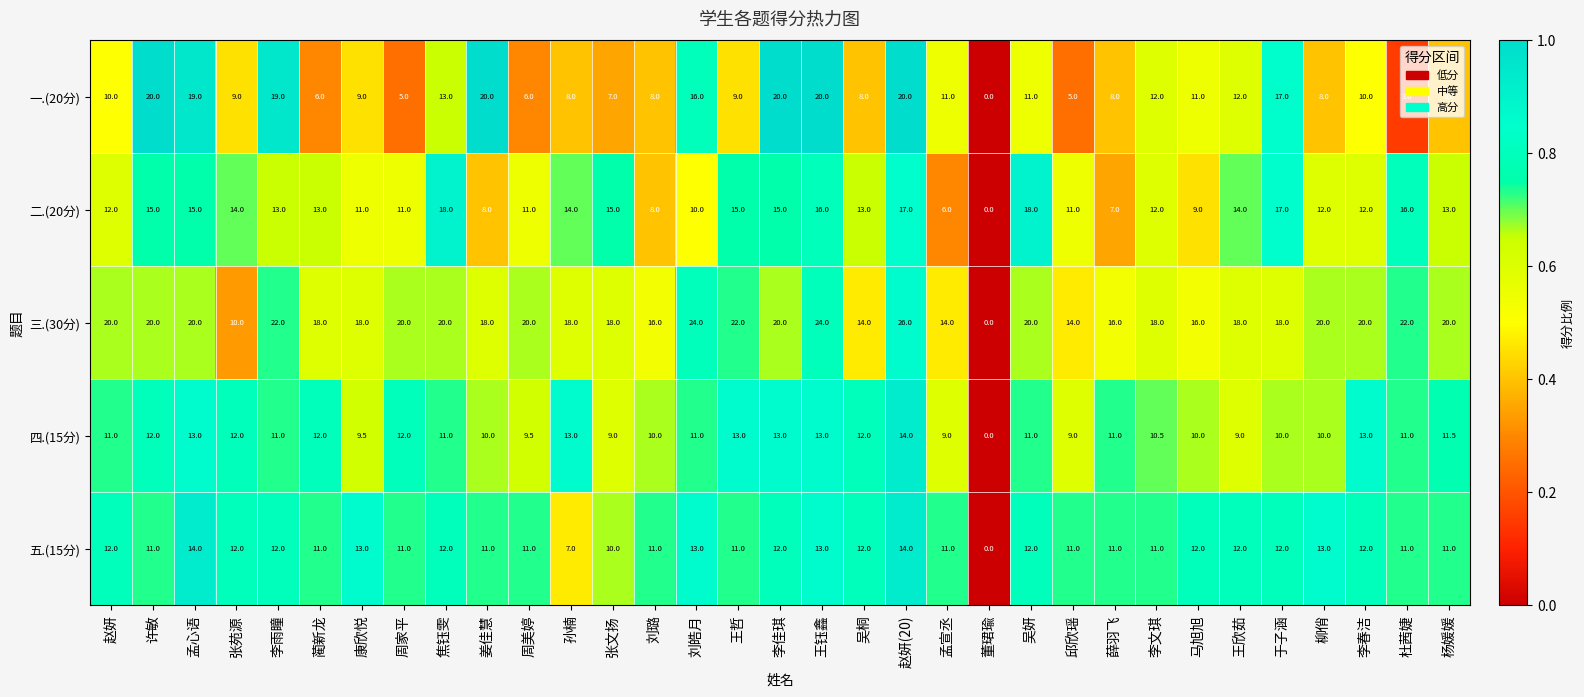

How many data points does each series have?

33